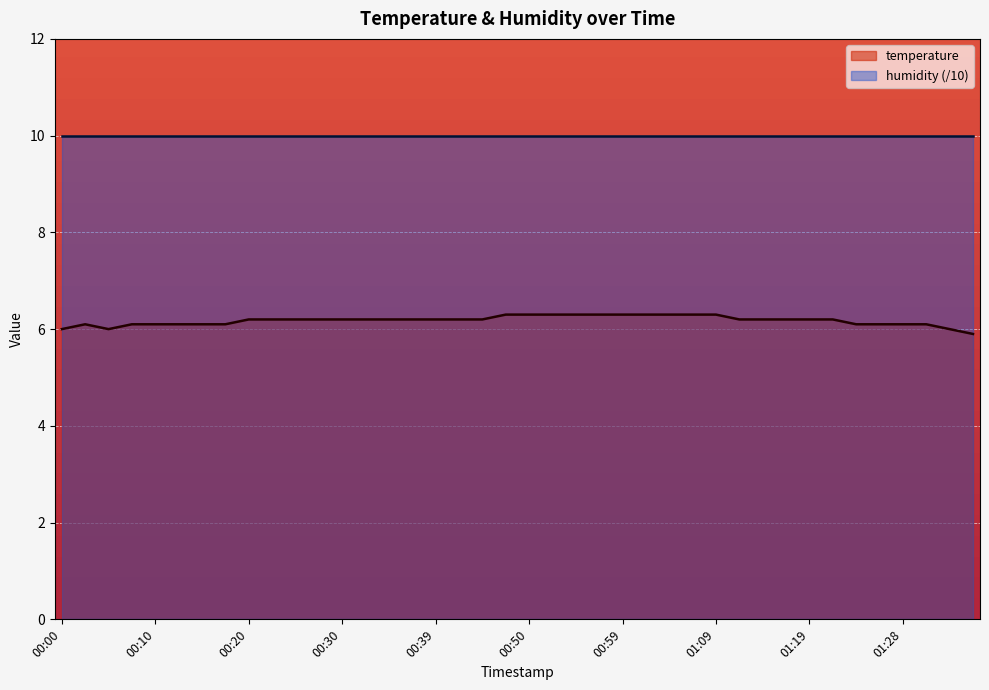

How many lines are shown in the chart?

2